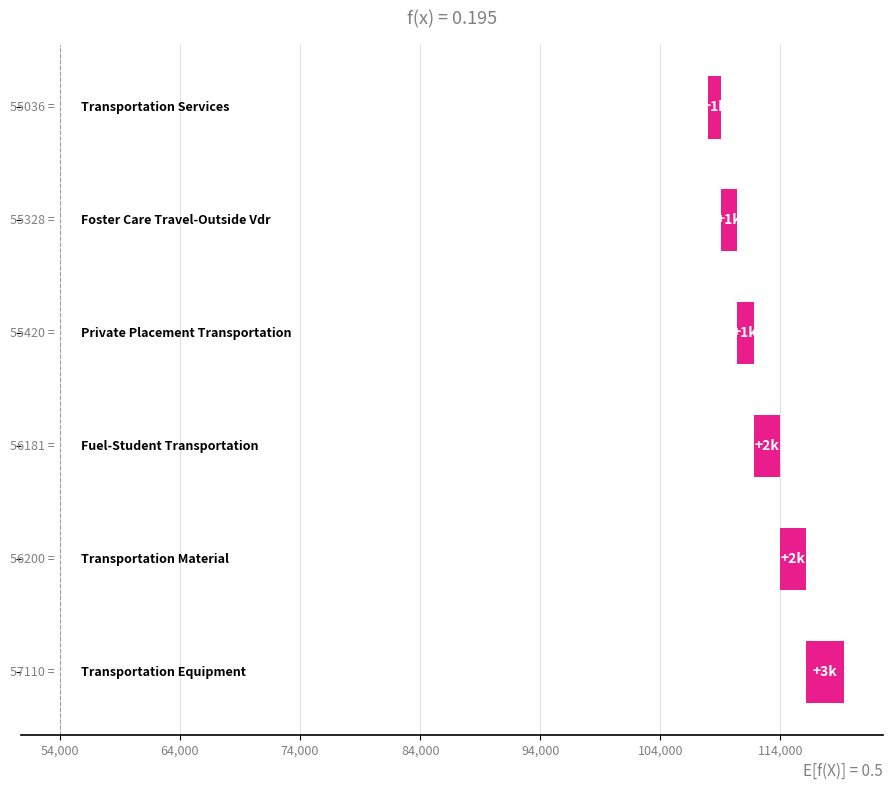

What is the difference between the second highest and minimum values?

1164